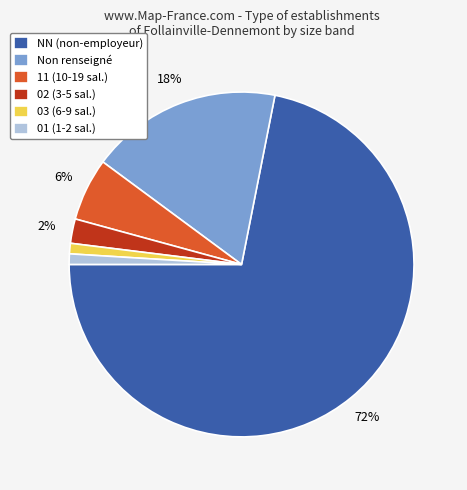

Is it true that 01 (1-2 sal.) is 1% of the pie?

True